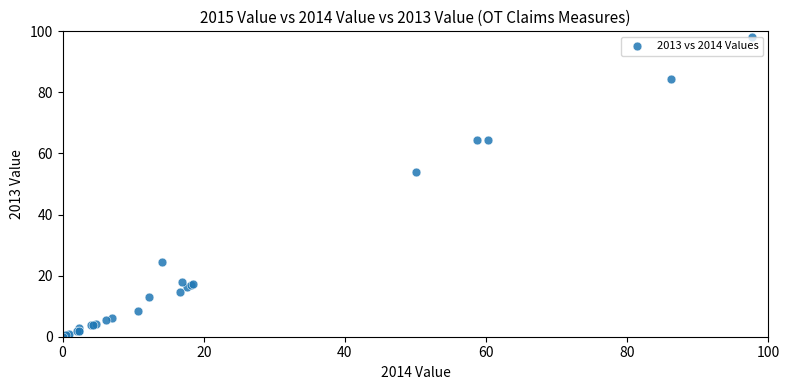

What Y value in the scatter plot is closest to 49?

54.0